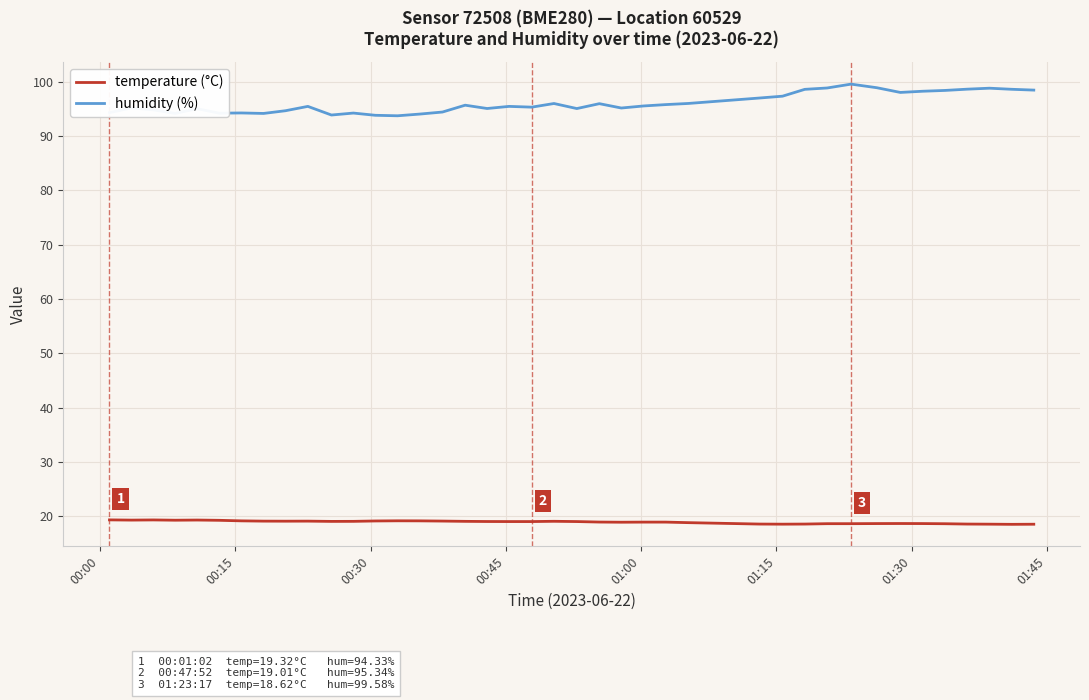

Which series has the largest range (max minus min)?

humidity (%)